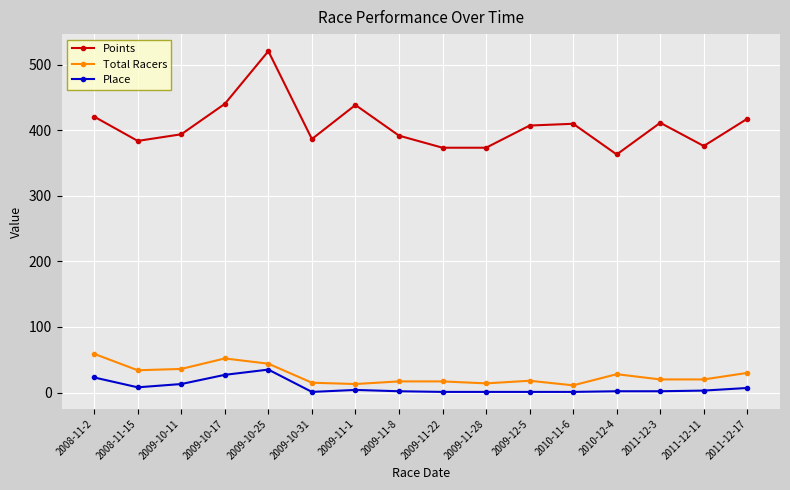

True or false: Total Racers and Points cross at least once.

False